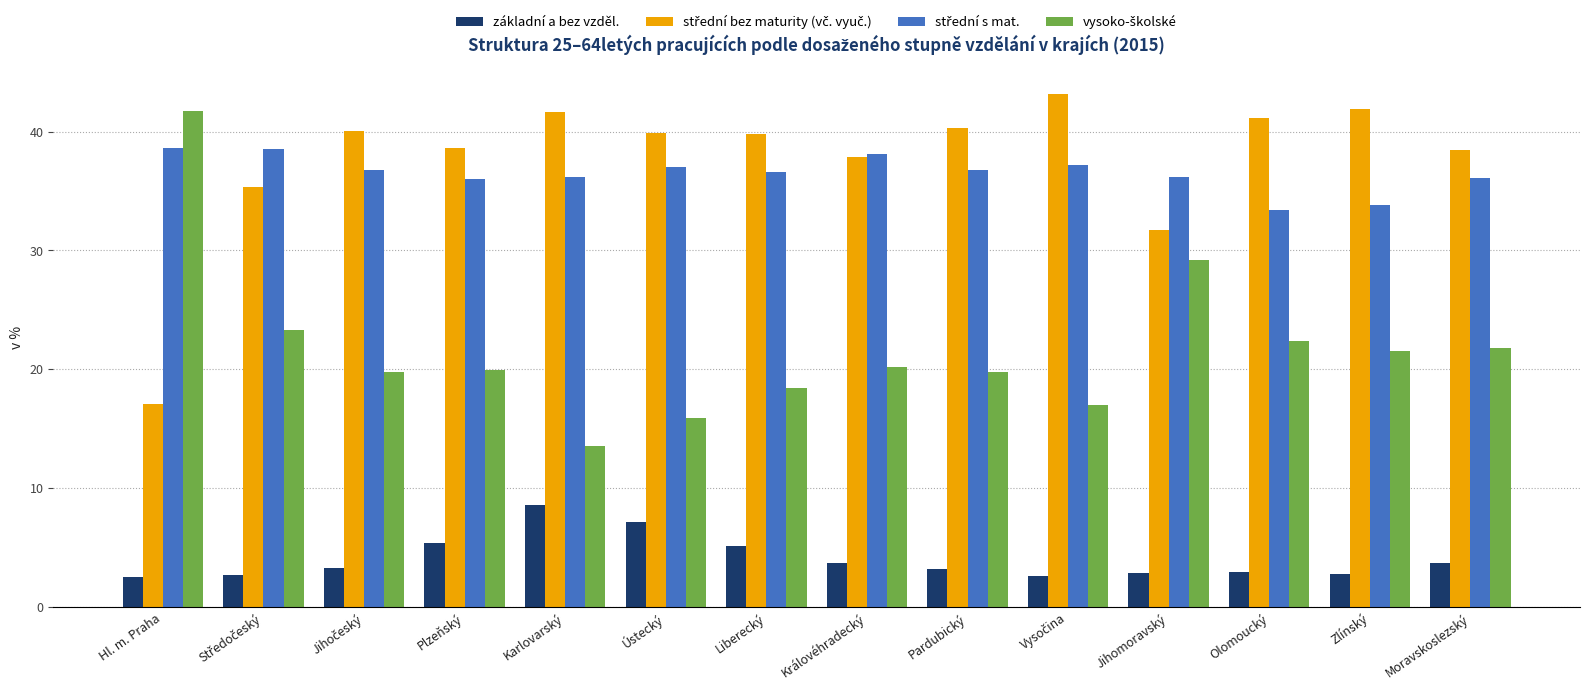

What is the difference between the second highest and minimum values in the základní a bez vzděl. series?

4.6